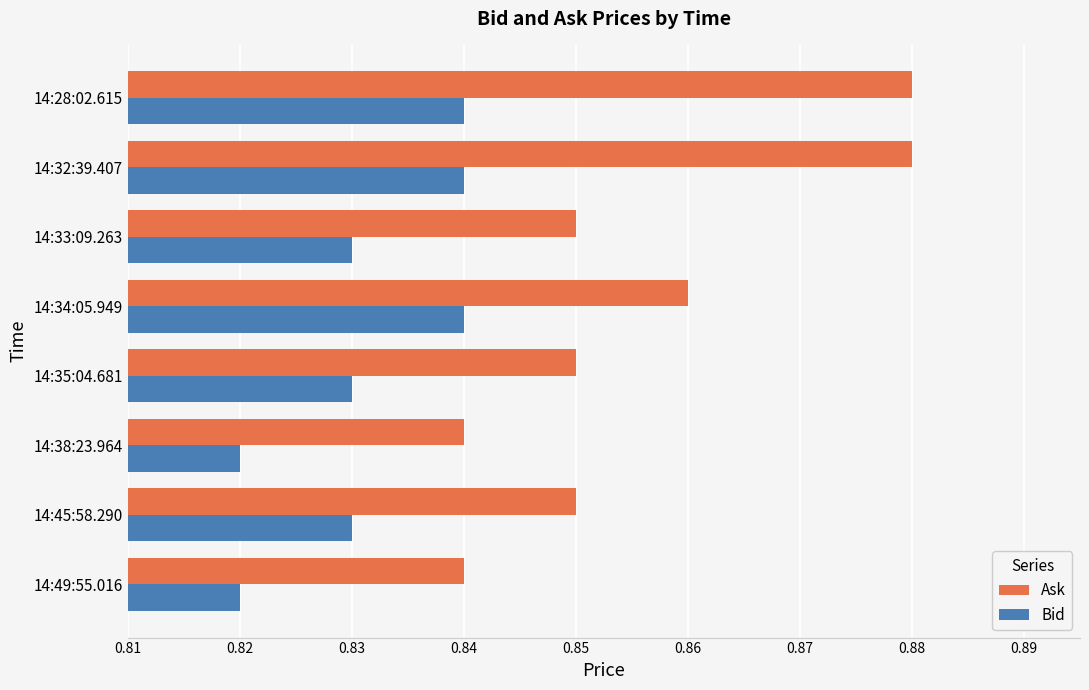

Which series has the widest spread of values?

Ask